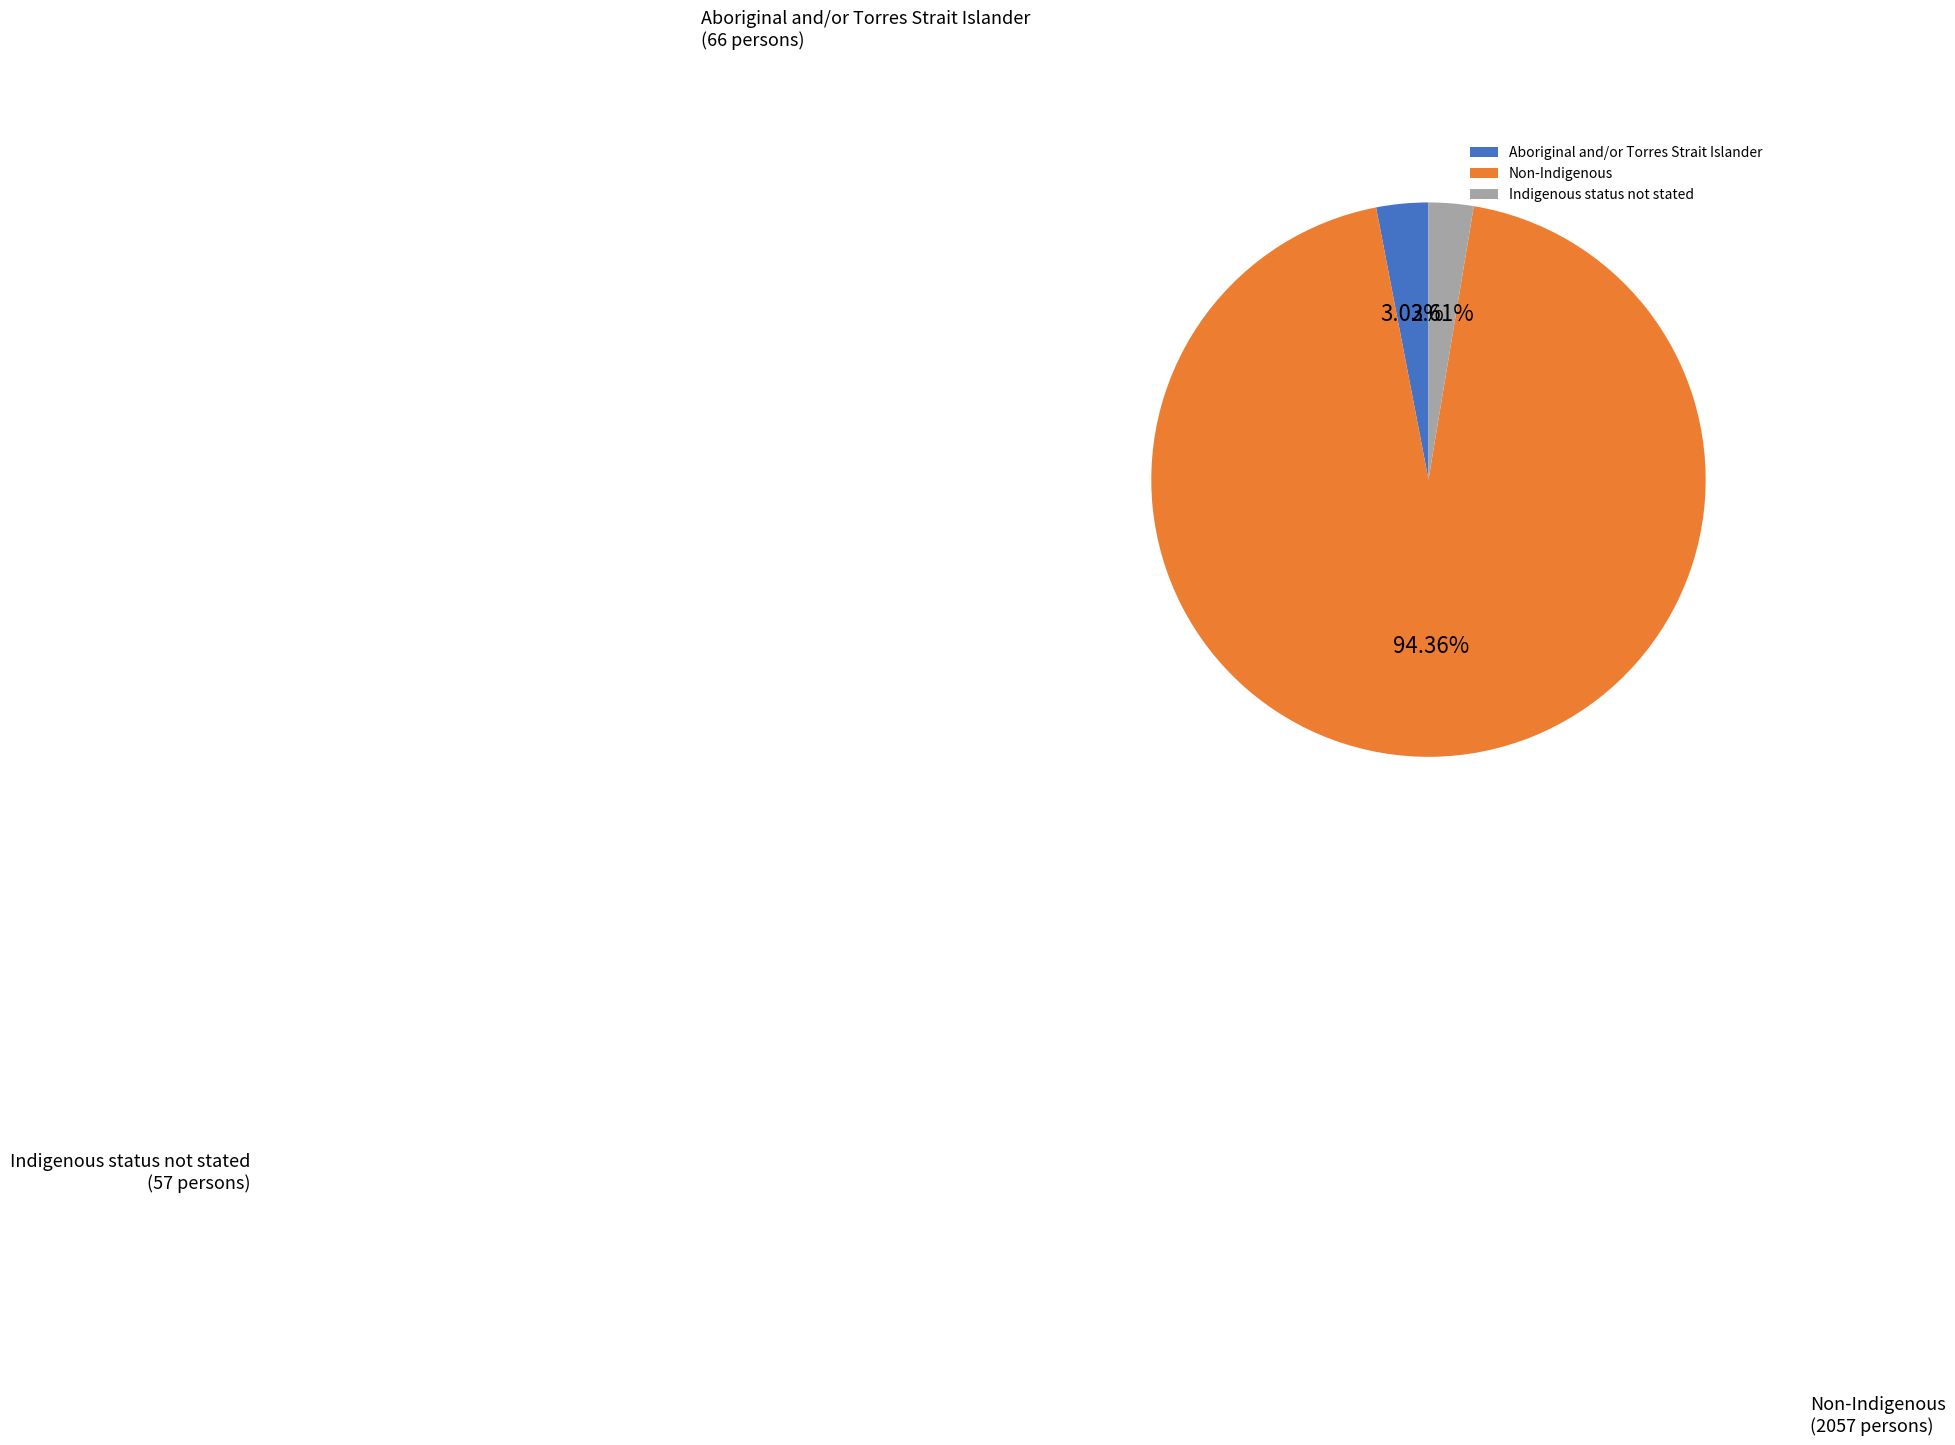

Is the sum of Indigenous status not stated and Aboriginal and/or Torres Strait Islander greater than half?

No